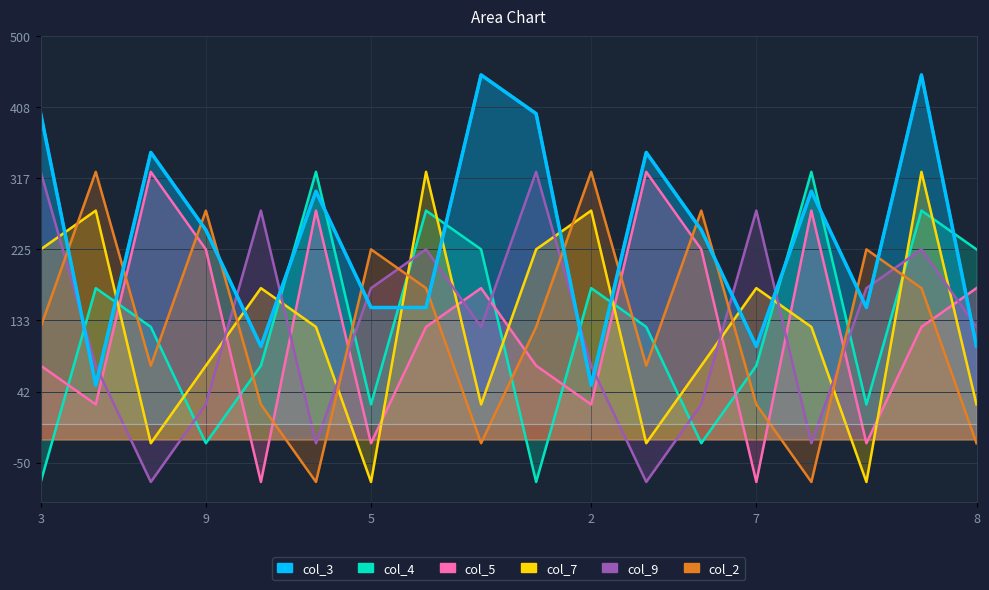

Which series has the largest total across all categories?

col_4